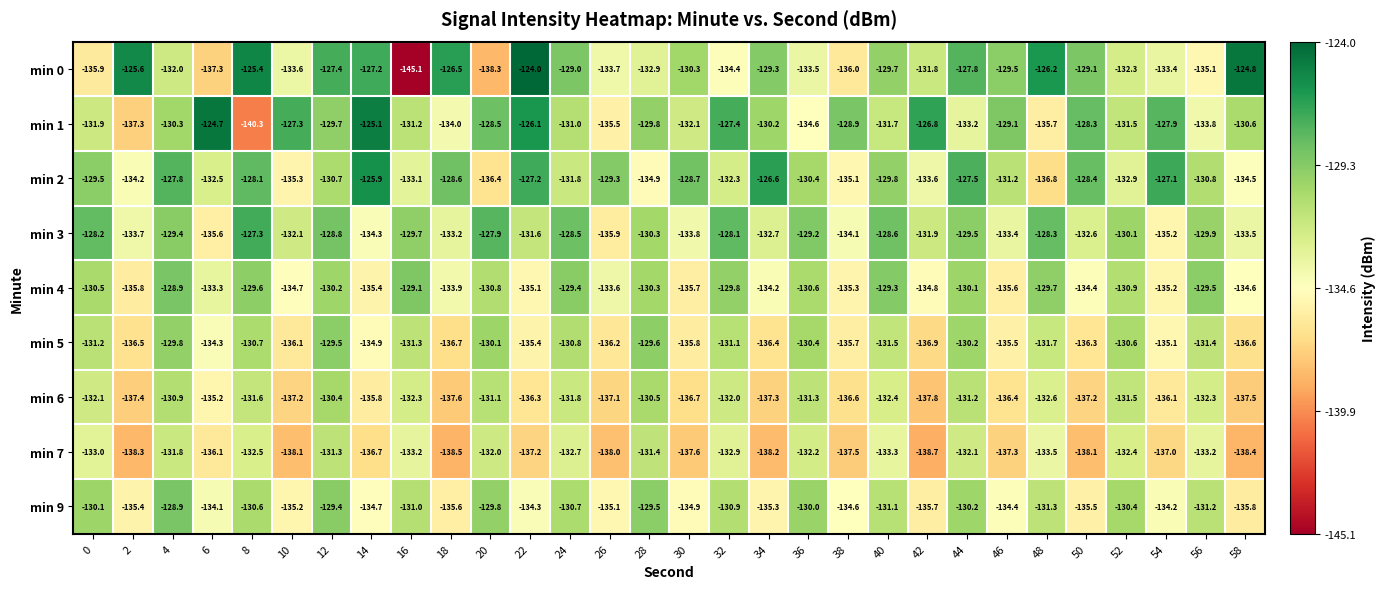

How many distinct data groups are displayed?

9